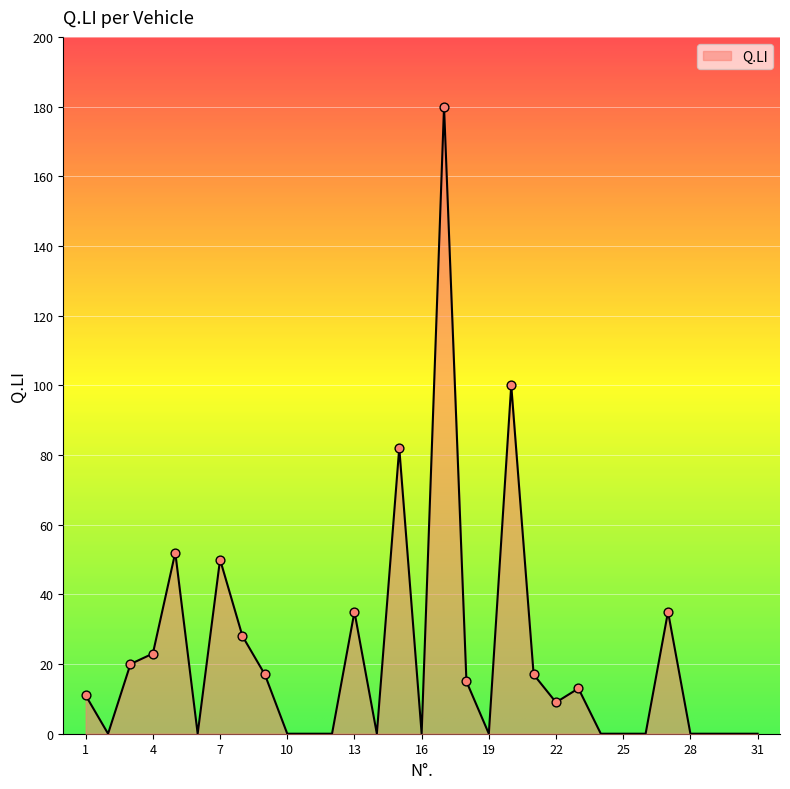

What is the maximum value shown in the chart?

180